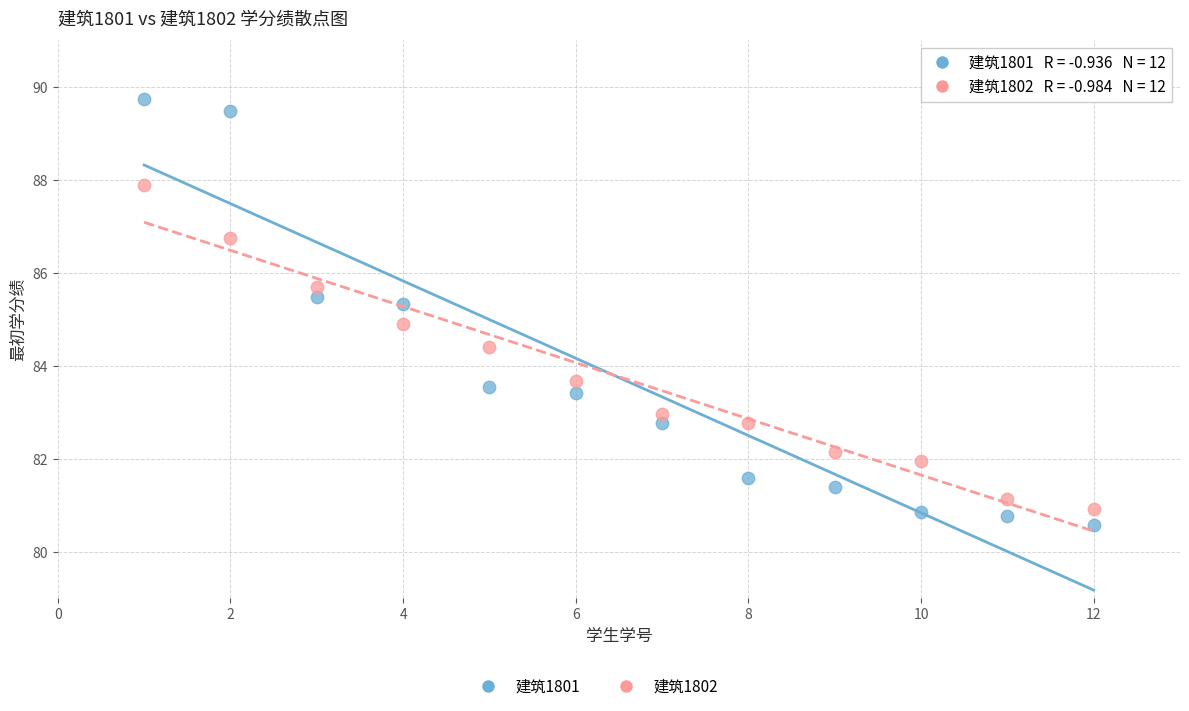

Which series reaches the maximum Y coordinate?

建筑1801